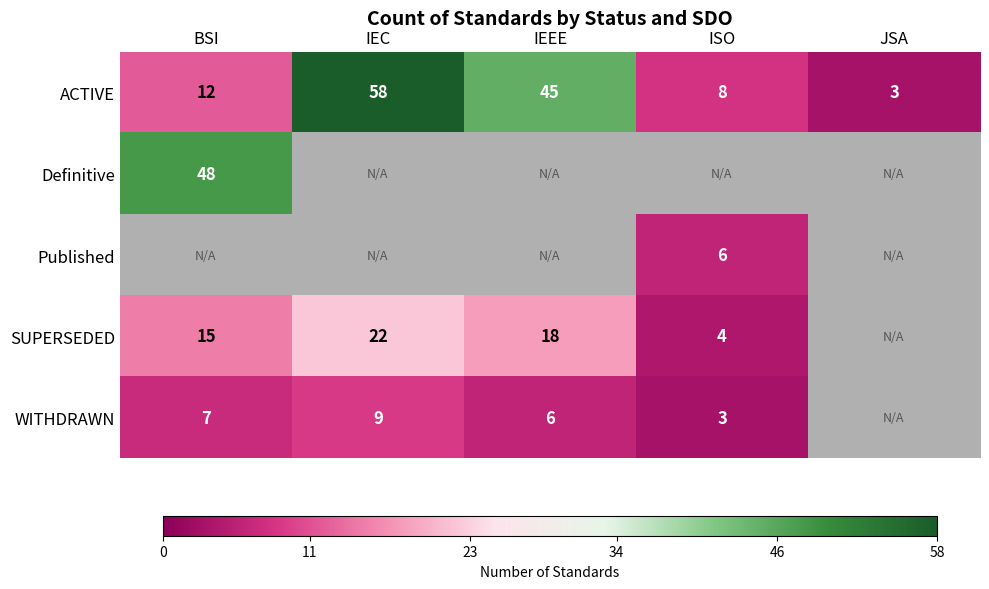

What is the smallest value displayed?

3.0